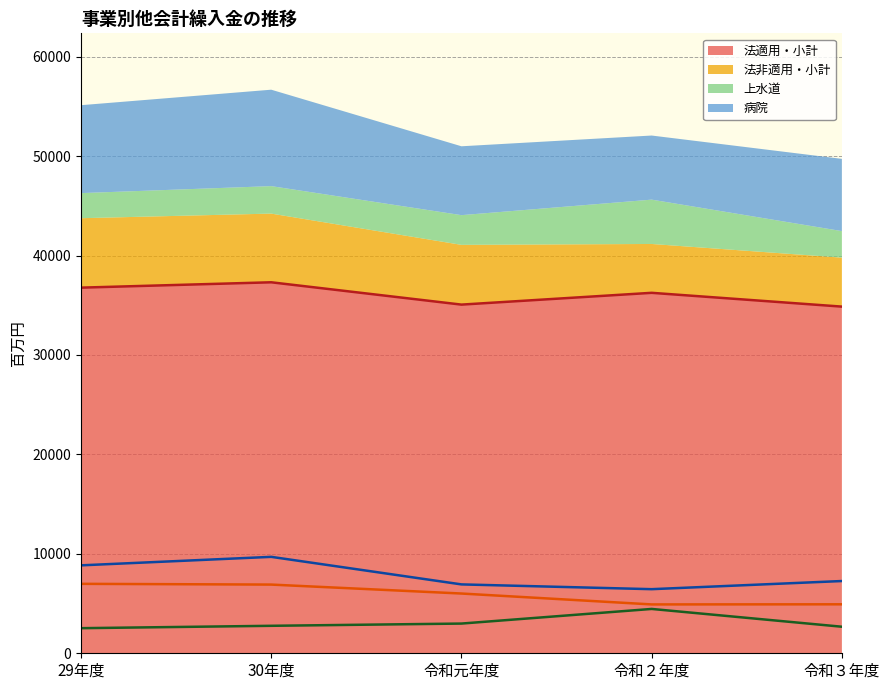

What is the average value of the 病院 series?

7836